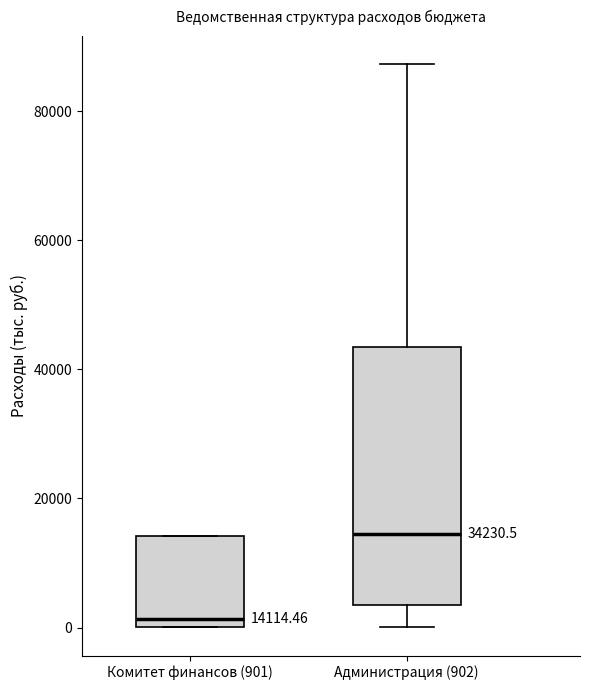

Which box has the highest median line?

Администрация (902)